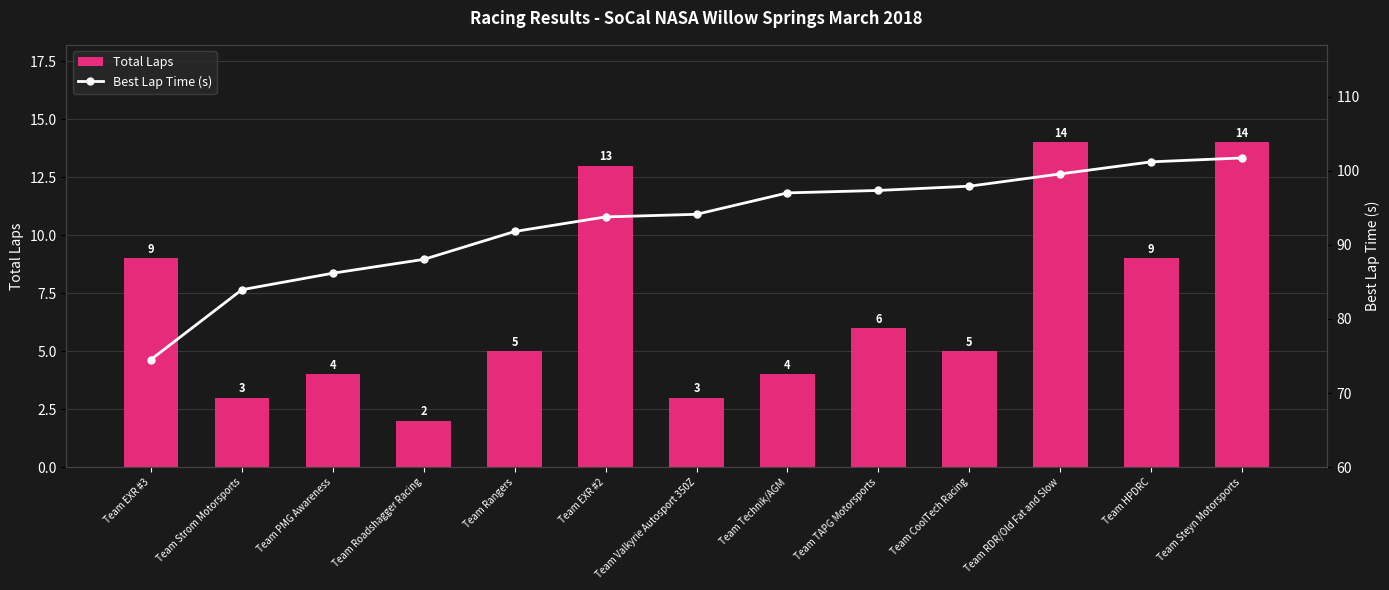

The Total Laps series shows 9 at Team EXR #3. True or false?

True